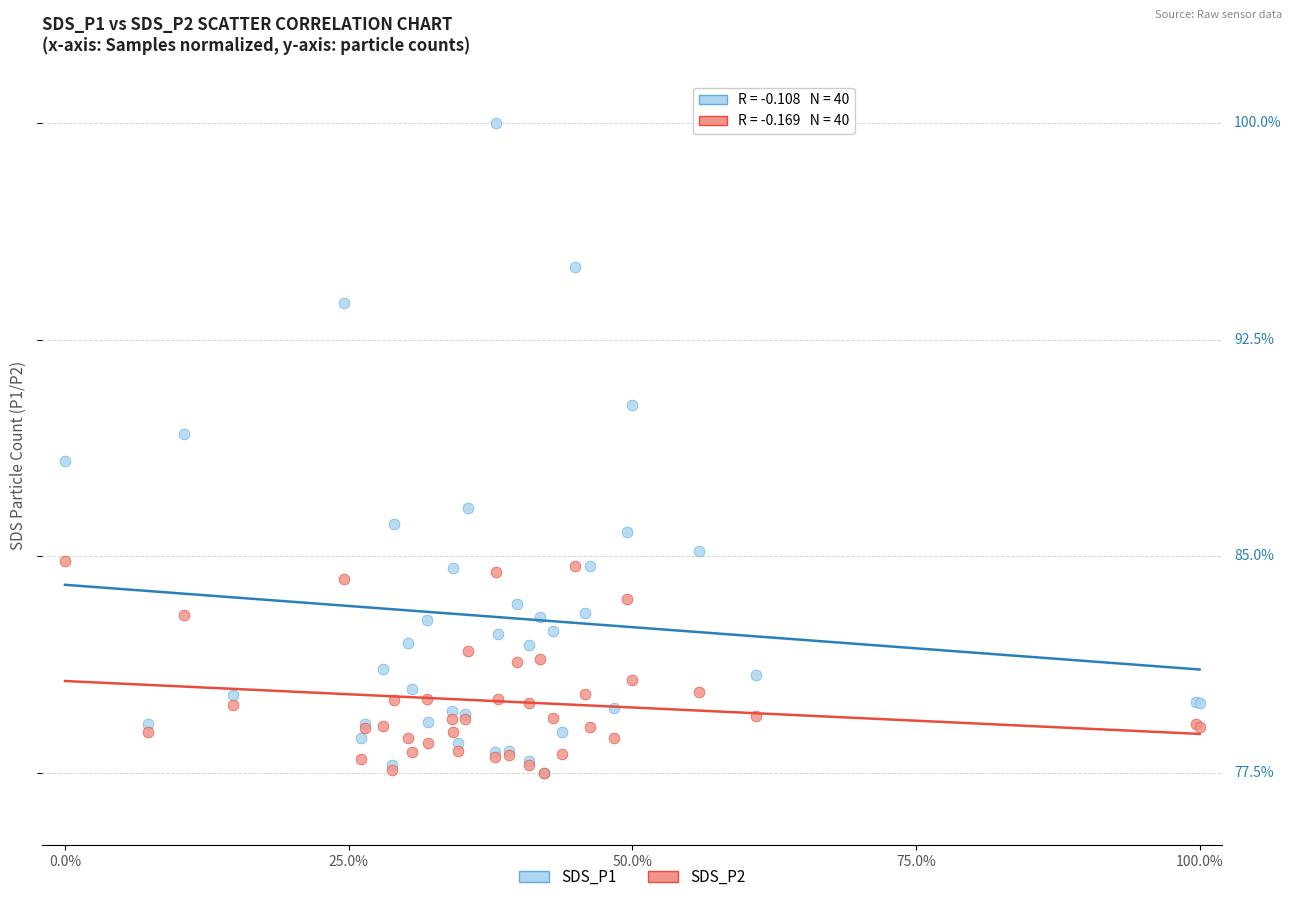

Which series has the largest Y range (max minus min)?

SDS_P1